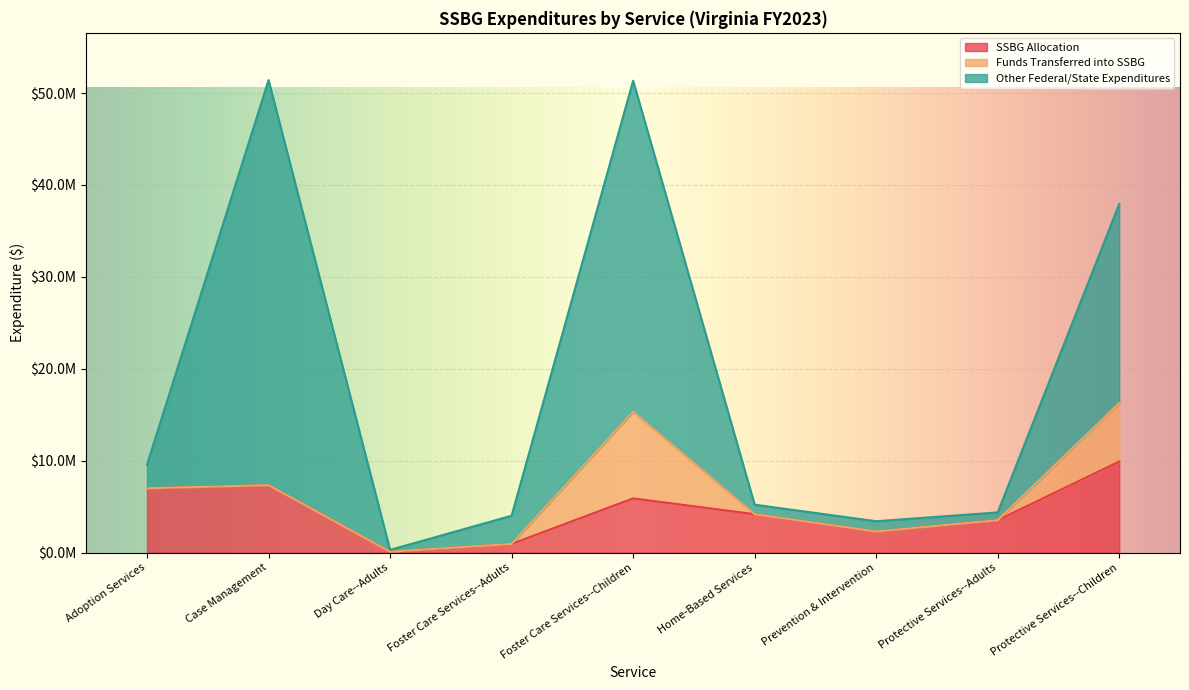

True or false: Other Federal/State Expenditures and SSBG Allocation cross at least once.

False